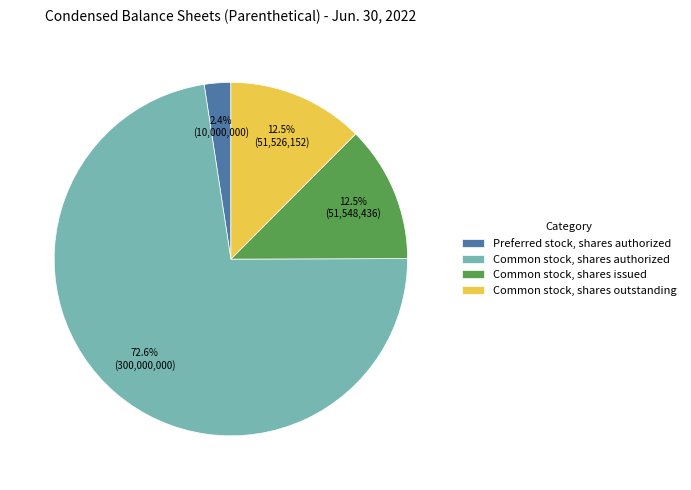

Which category has the biggest portion of the pie?

Common stock, shares authorized